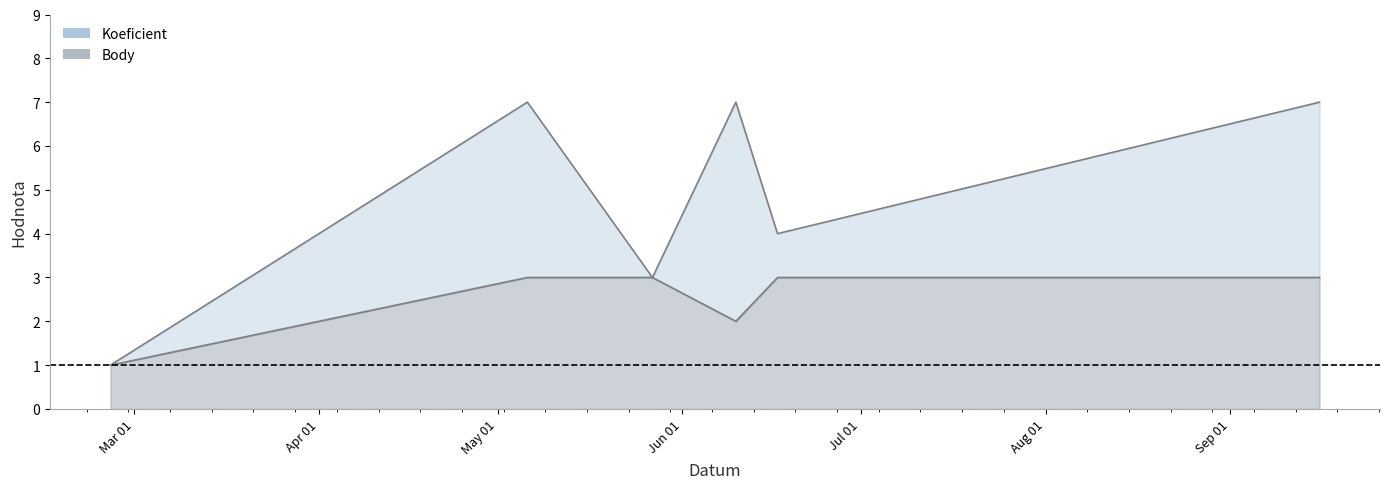

At which category does Koeficient reach its first local valley?

2023-05-27